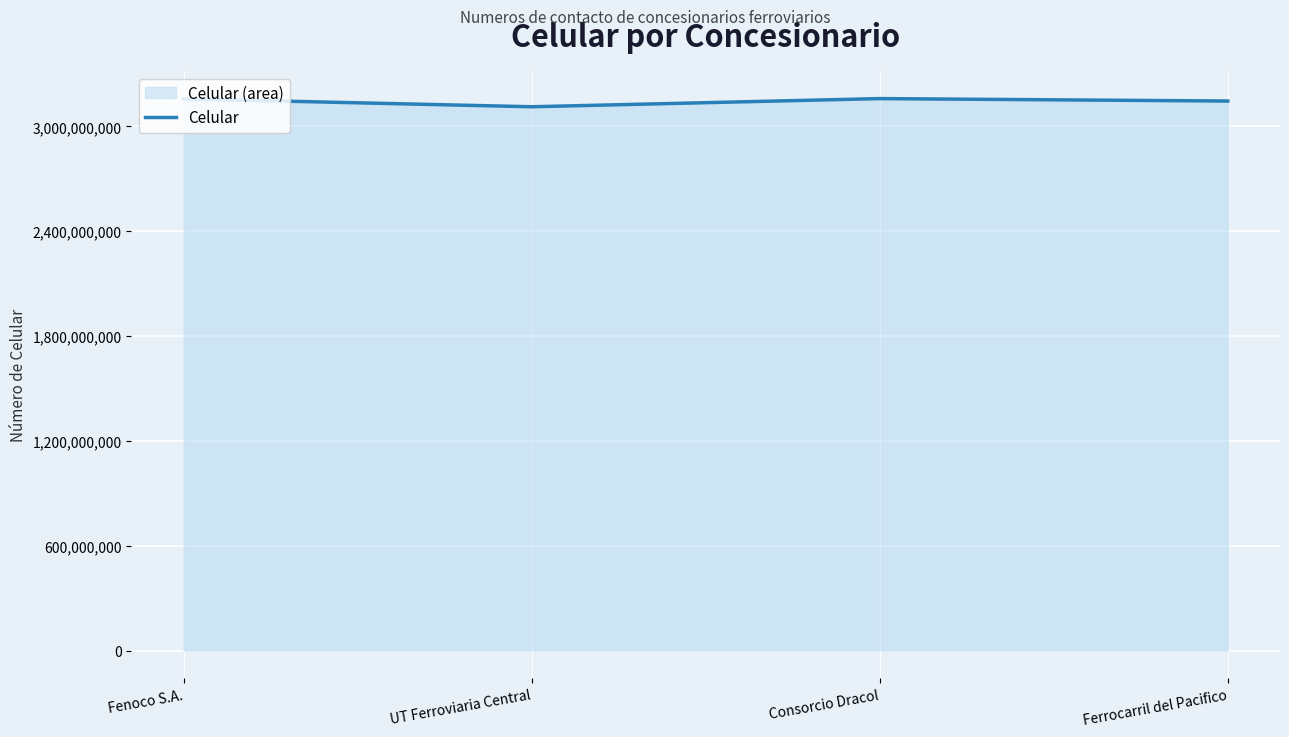

What is the difference between the values at Ferrocarril del Pacifico and Consorcio Dracol?

13949279